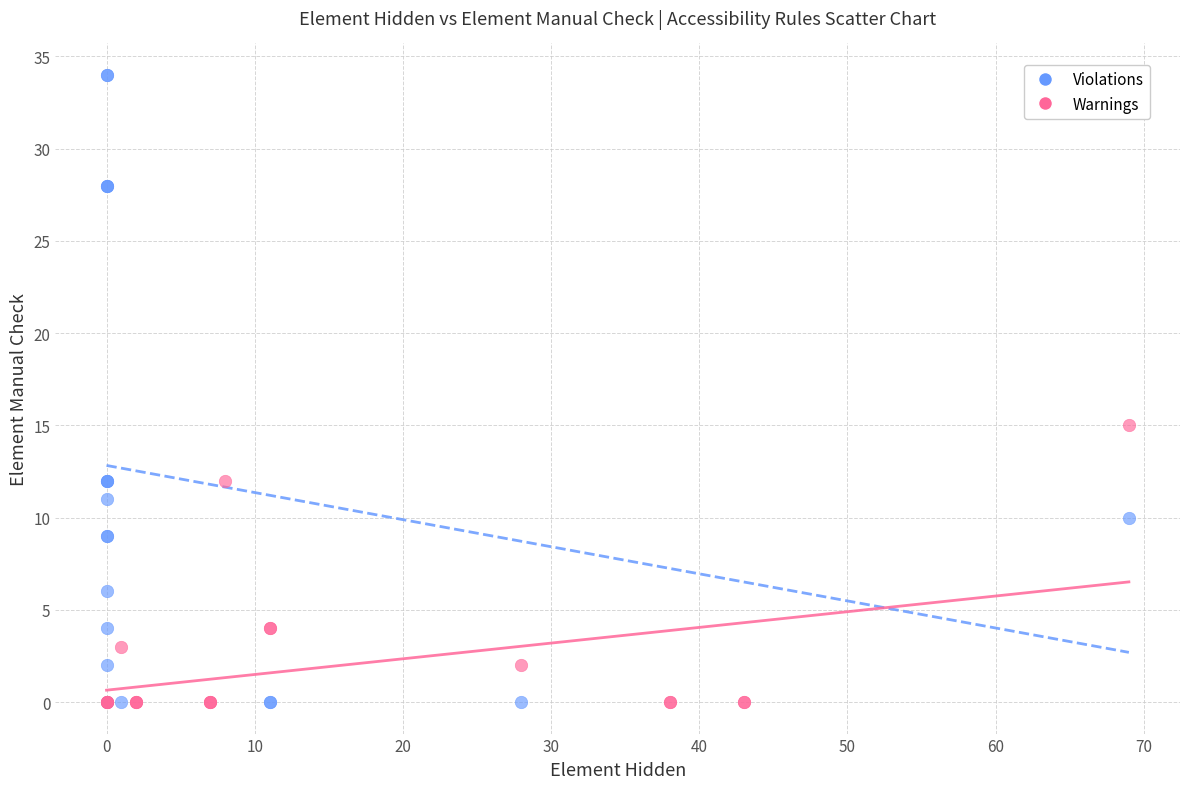

Which series contains the highest Y value?

Violations